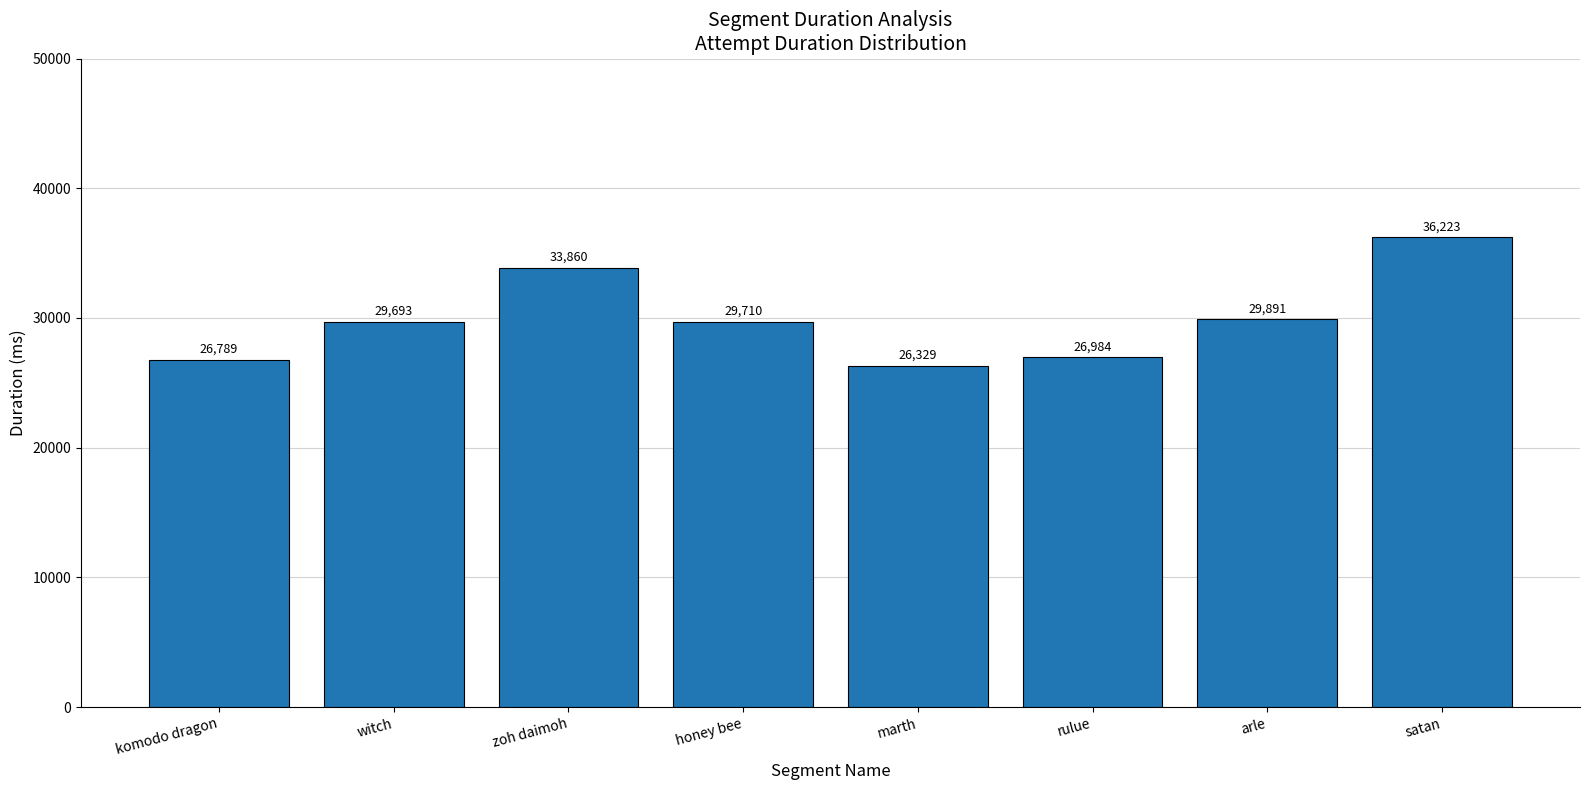

Count the number of categories in the chart.

8